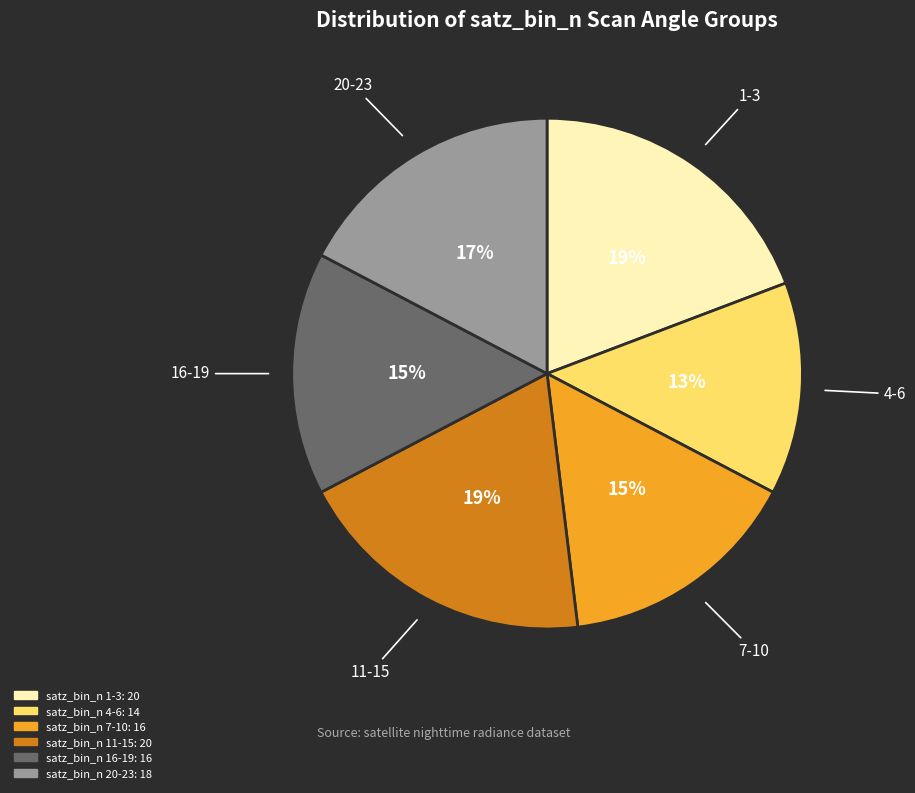

Is there any slice that represents more than half of the pie?

No